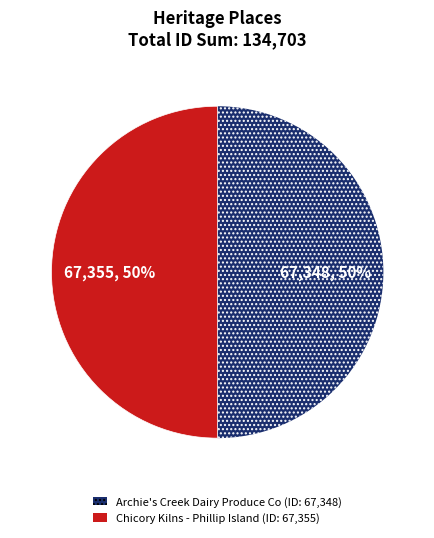

Is it true that Chicory Kilns - Phillip Island is 65% of the pie?

False